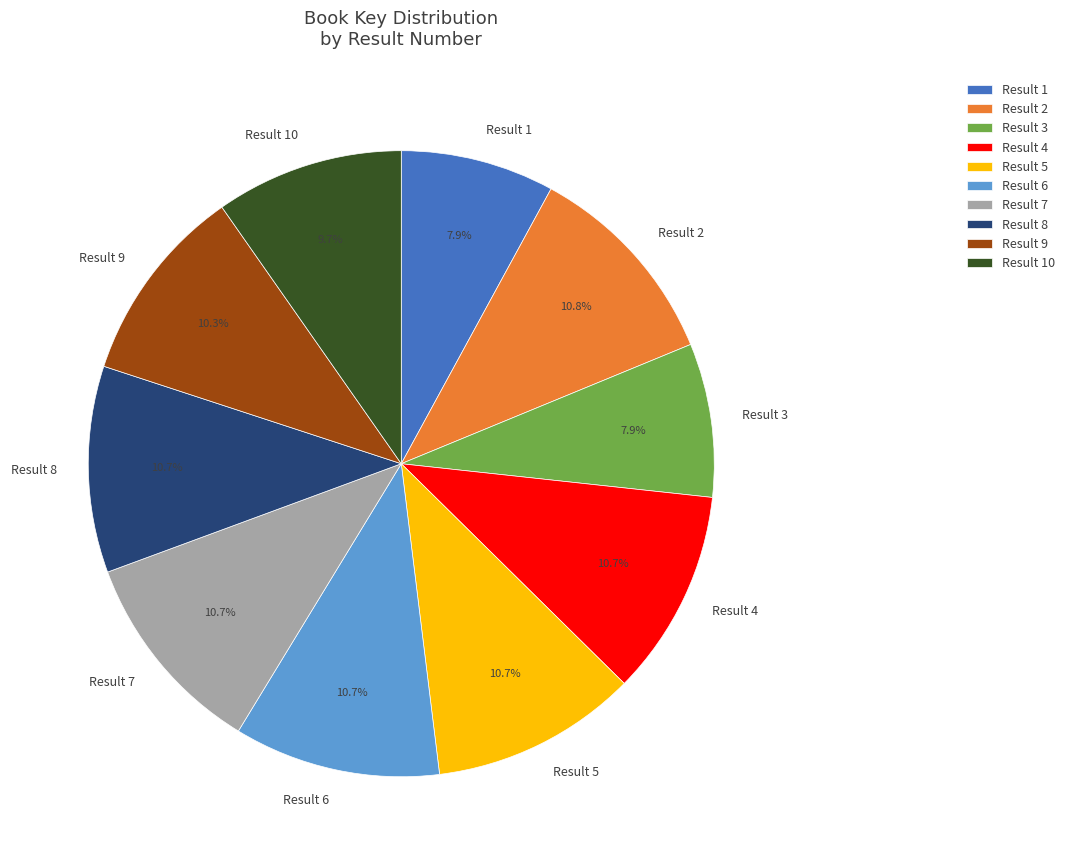

Combined, what portion of the pie is Result 9 and Result 2?

21.1%